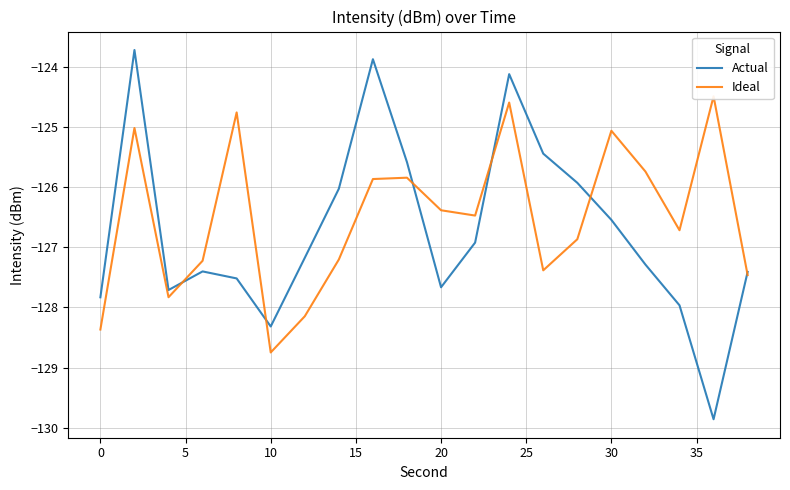

What is the average value of the Actual series?

-126.7